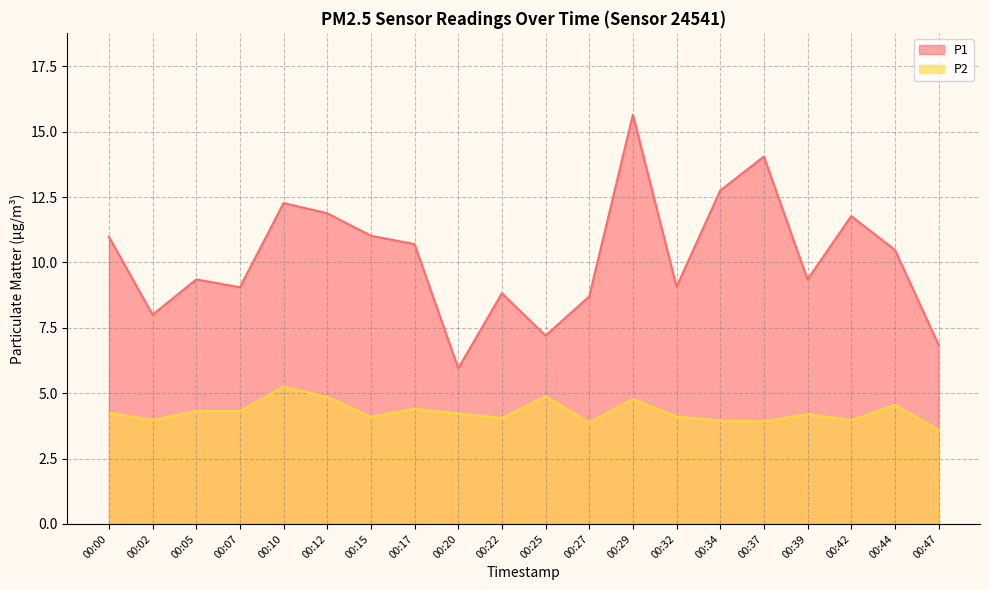

How many lines are shown in the chart?

2